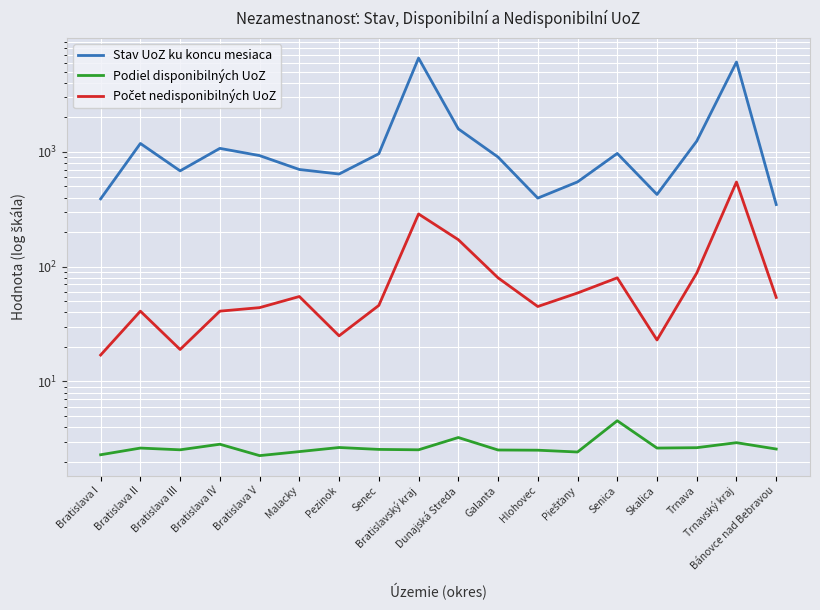

Is it true that Stav UoZ ku koncu mesiaca equals 390.0 at Bratislava I?

True